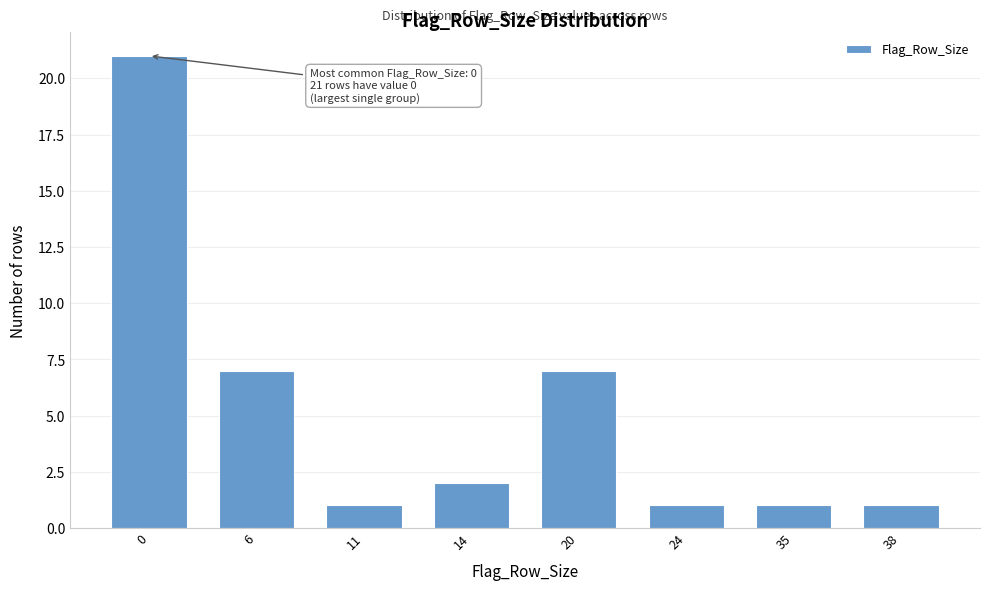

Reading right to left, extract all data points from this chart.

38=1	35=1	24=1	20=7	14=2	11=1	6=7	0=21